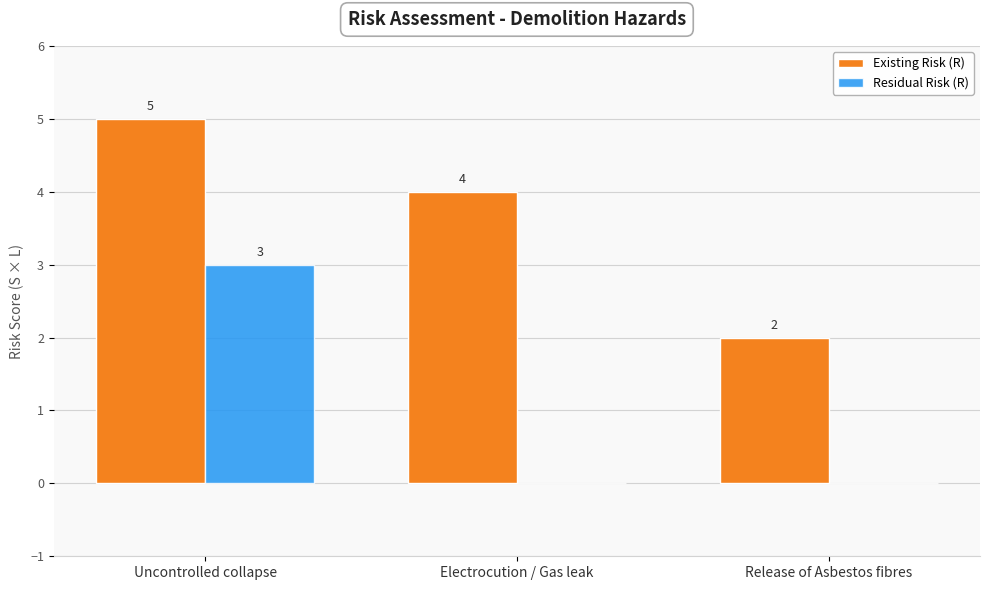

What is the total value across all series at Electrocution / Gas leak?

4